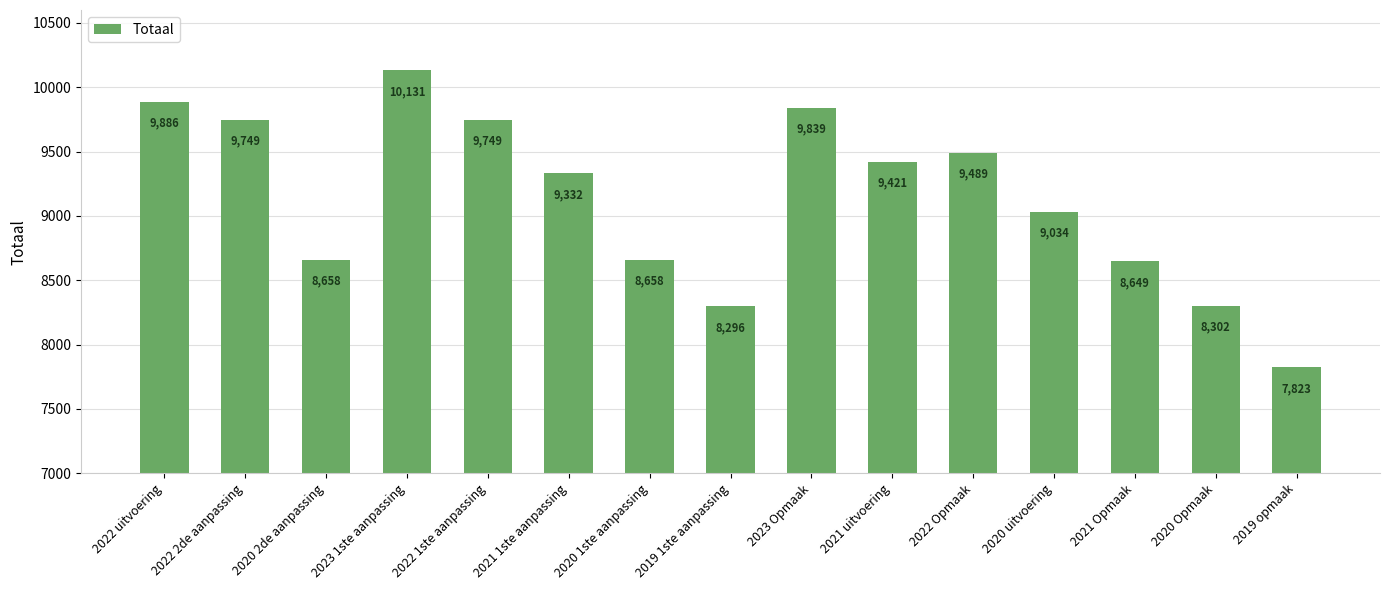

Reading left to right, extract all data points from this chart.

2022 uitvoering=9886	2022 2de aanpassing=9749	2020 2de aanpassing=8658	2023 1ste aanpassing=10131	2022 1ste aanpassing=9749	2021 1ste aanpassing=9332	2020 1ste aanpassing=8658	2019 1ste aanpassing=8296	2023 Opmaak=9839	2021 uitvoering=9421	2022 Opmaak=9489	2020 uitvoering=9034	2021 Opmaak=8649	2020 Opmaak=8302	2019 opmaak=7823